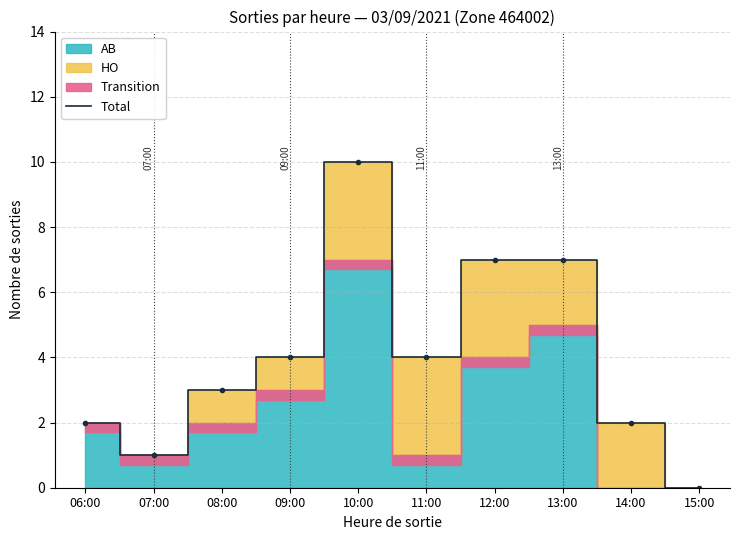

Between 14:00 and 10:00, which is larger?

10:00